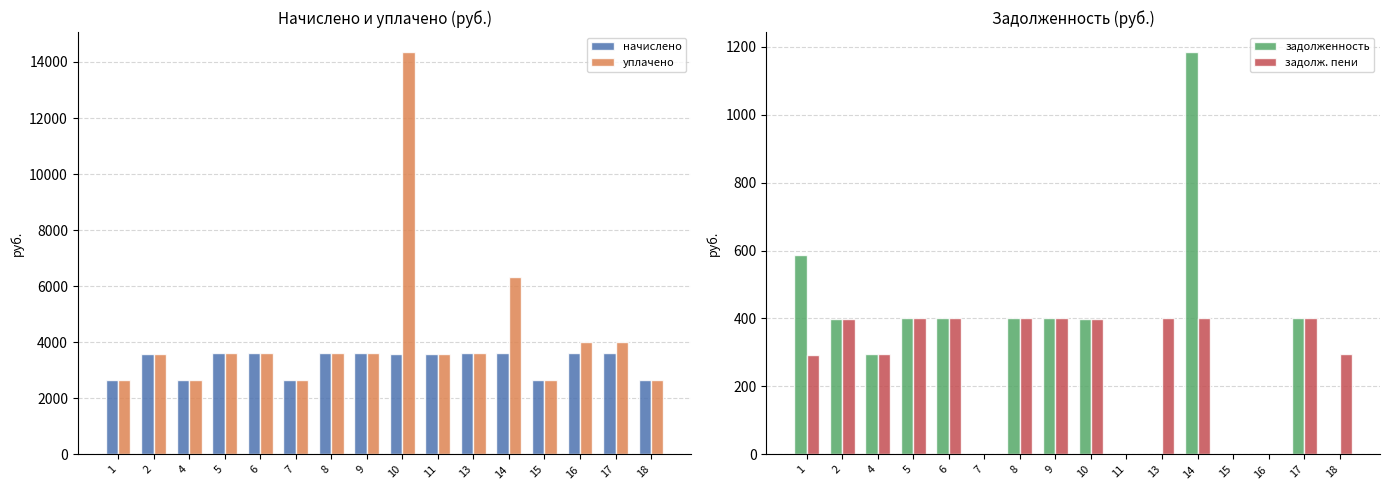

Reading left to right, transcribe all the data shown in this chart.

начислено: 2637.8	3582.3	2661.7	3606.1	3601.3	2661.7	3606.1	3601.3	3587.0	3582.3	3601.3	3606.1	2661.7	3601.3	3606.1	2661.7
уплачено: 2637.8	3582.3	2661.7	3606.1	3601.3	2661.7	3606.1	3601.3	14348.2	3582.3	3601.3	6320.7	2661.7	4001.5	4005.0	2661.7
задолженность: 586.3	398.0	295.7	400.7	400.1	0.0	400.7	400.1	398.6	0.0	0.0	1183.5	0.0	0.0	400.7	0.0
задолж. пени: 293.1	398.0	295.7	400.7	400.1	0.0	400.7	400.1	398.6	0.0	400.1	400.7	0.0	0.0	400.7	295.7